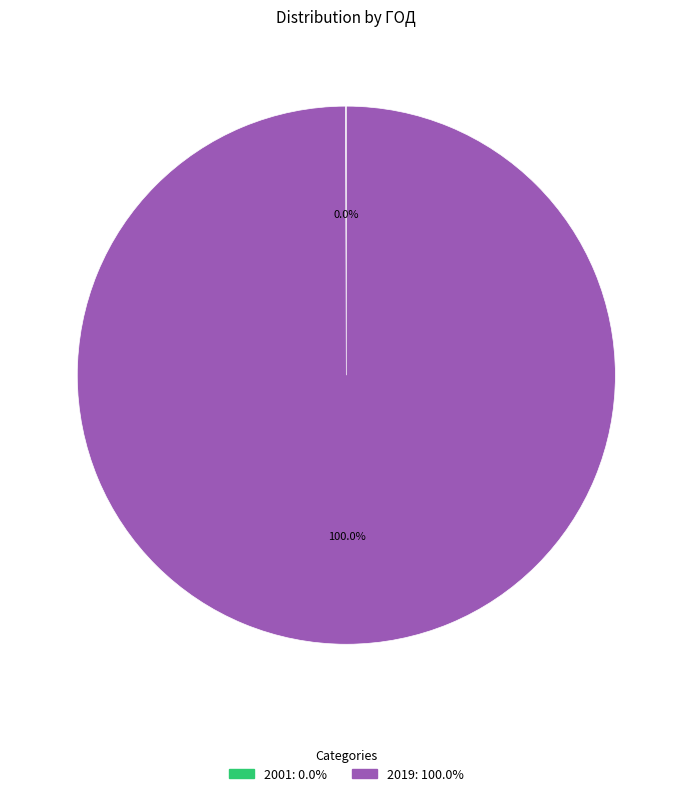

What is the largest slice in the pie chart?

2019